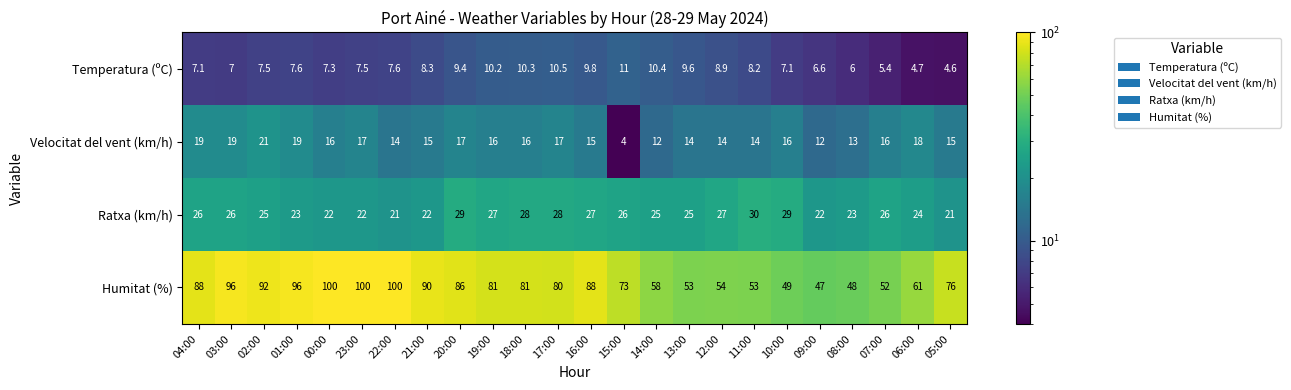

Which series has the widest spread of values?

Humitat (%)